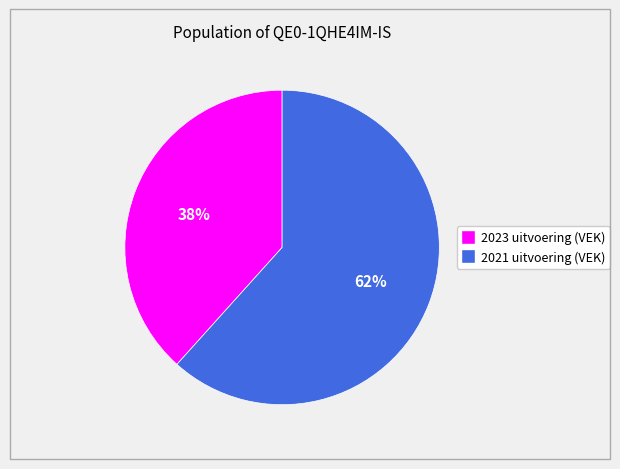

Rank the categories by value from lowest to highest.

2023 uitvoering (VEK), 2021 uitvoering (VEK)